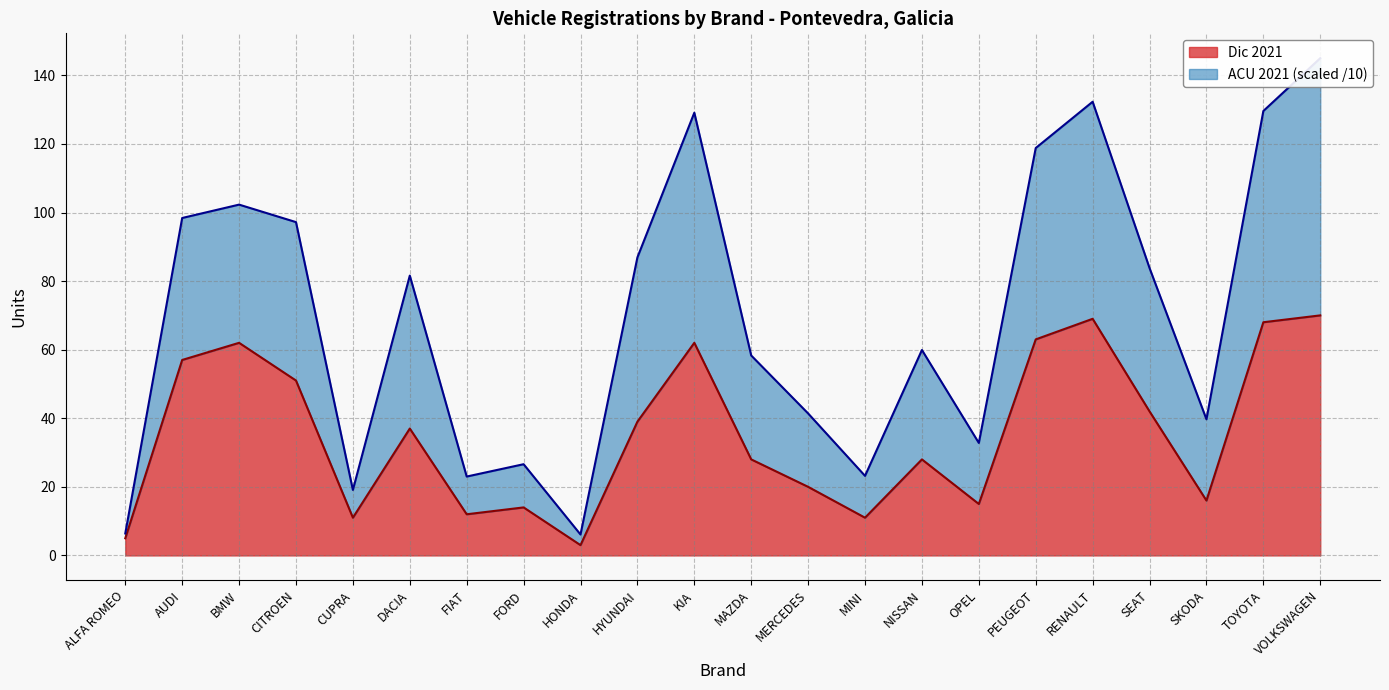

What is the total value across all series at KIA?

191.1